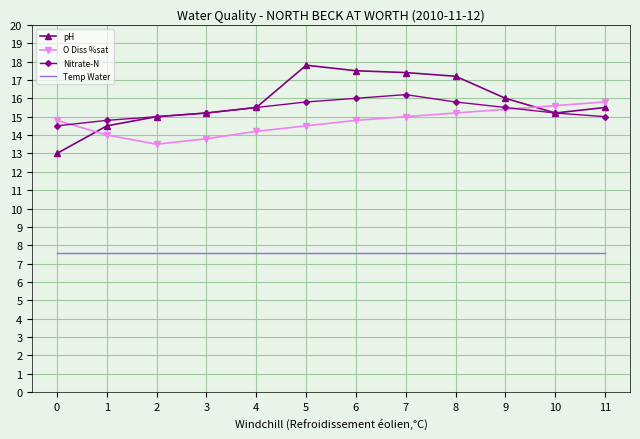

The pH series shows 17.5 at 6. True or false?

True